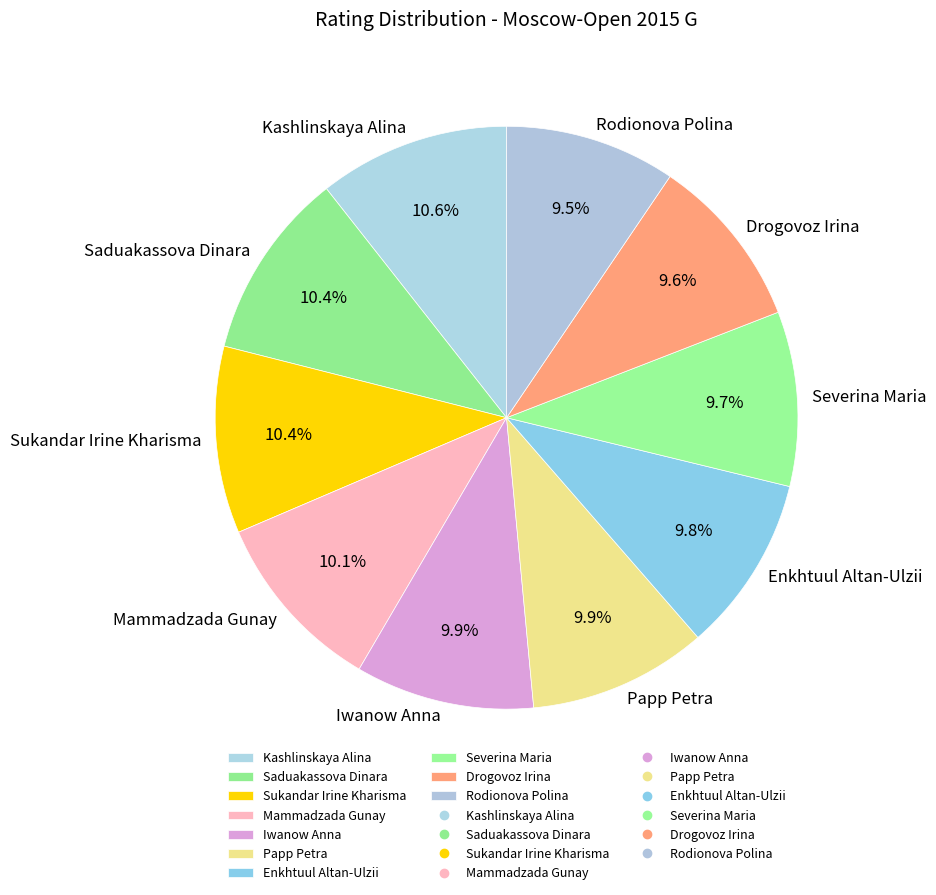

What percentage do Rodionova Polina and Enkhtuul Altan-Ulzii together represent?

19.3%